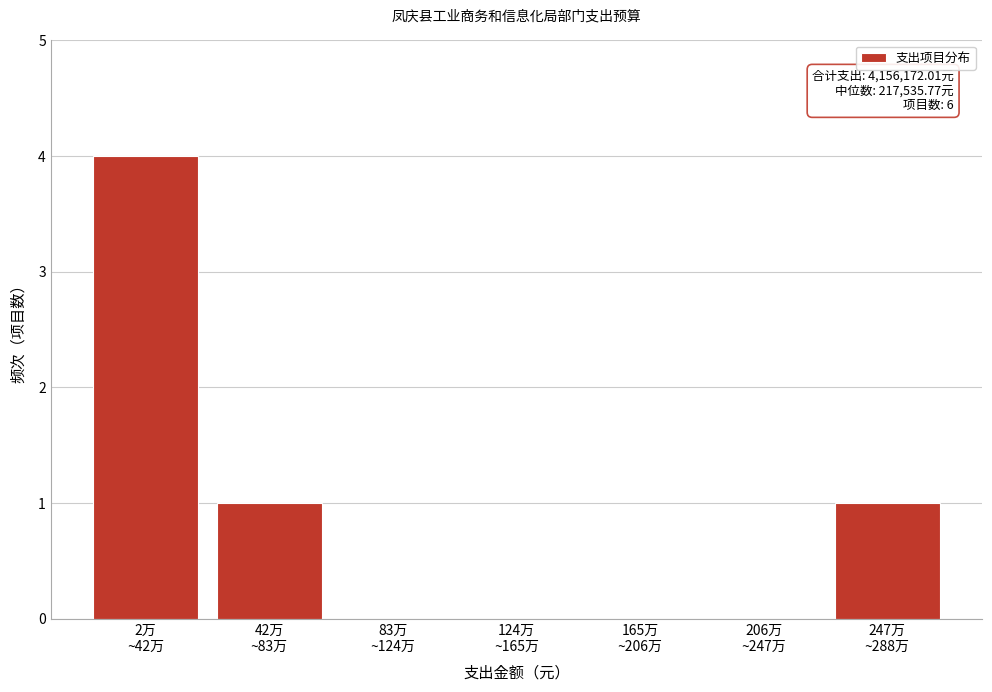

What is the maximum value shown in the chart?

4